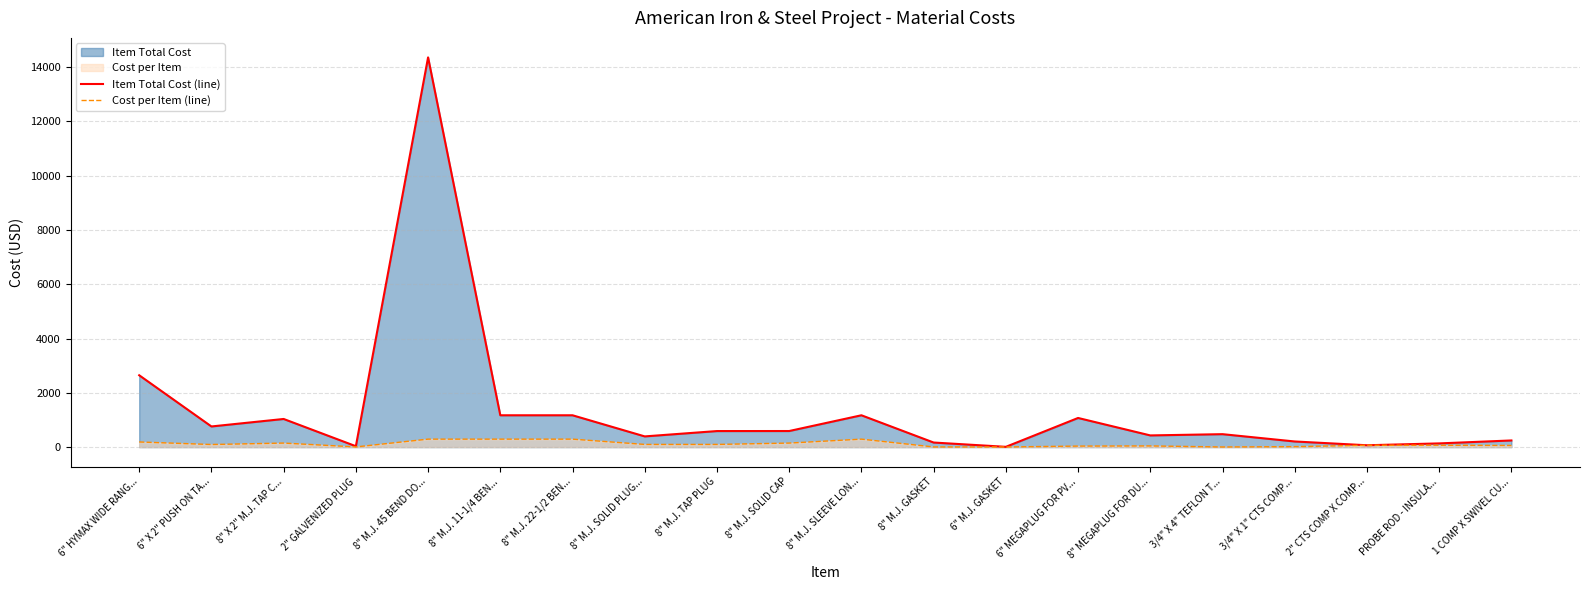

How many data points in Item Total Cost (line) are above 590?

10